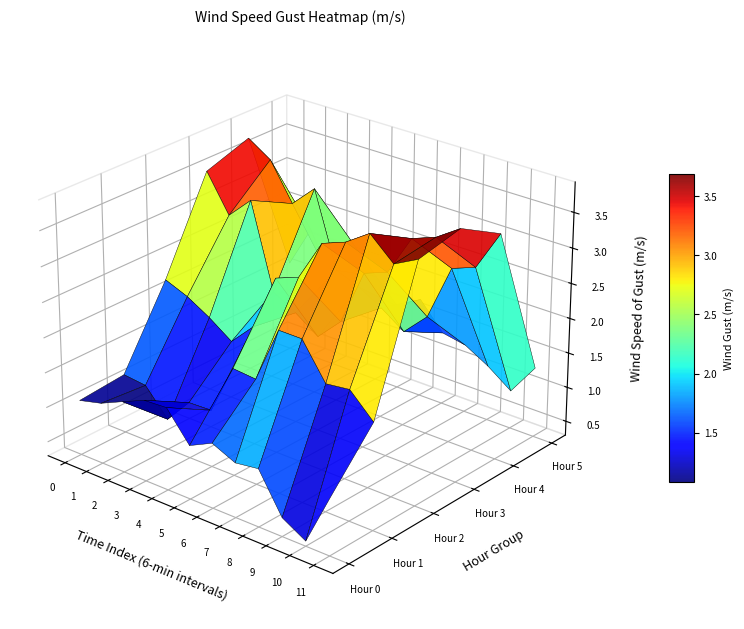

Rank the series at 8 from lowest to highest value.

Hour 0, Hour 5, Hour 4, Hour 1, Hour 3, Hour 2